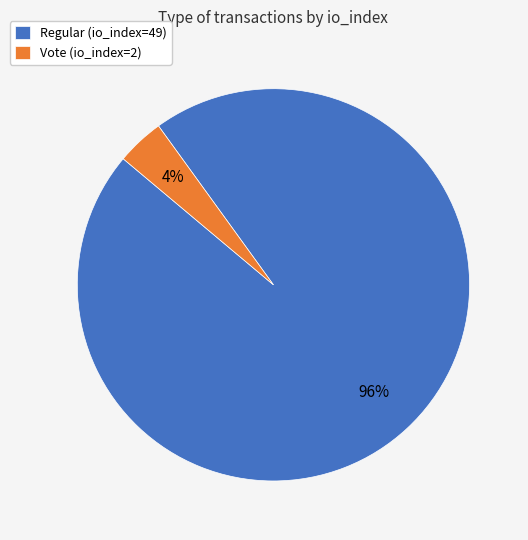

To the nearest percent, what is the combined percentage of Vote (io_index=2) and Regular (io_index=49)?

100%